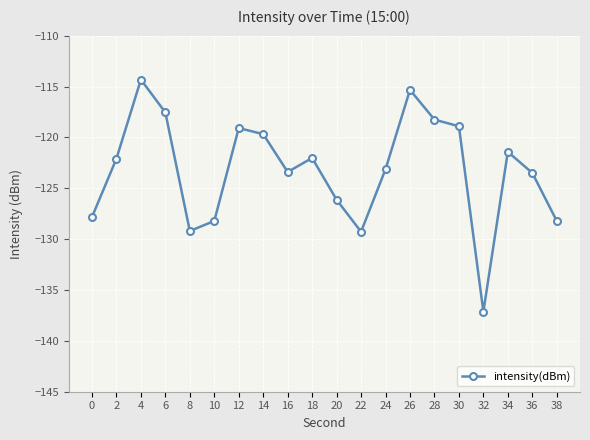

At which category does the data reach its first local peak?

4